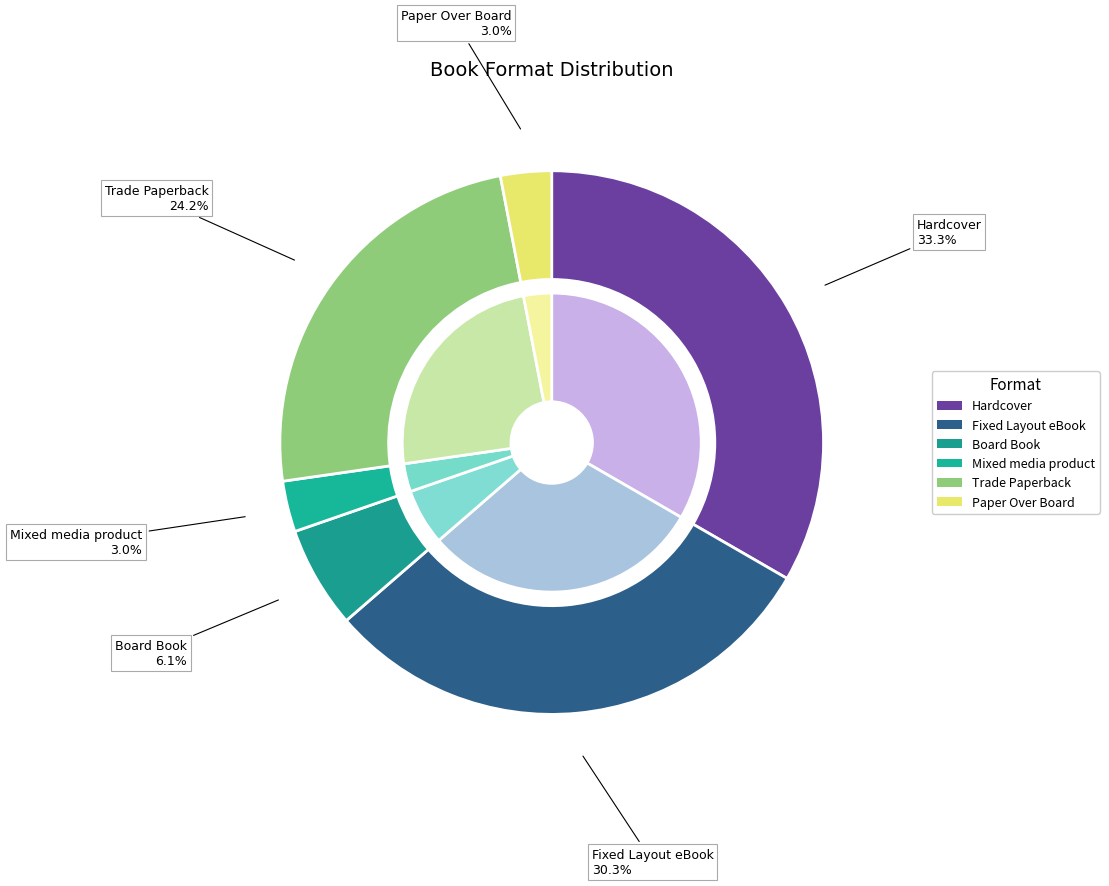

To the nearest percent, what is the combined percentage of Trade Paperback and Paper Over Board?

27%